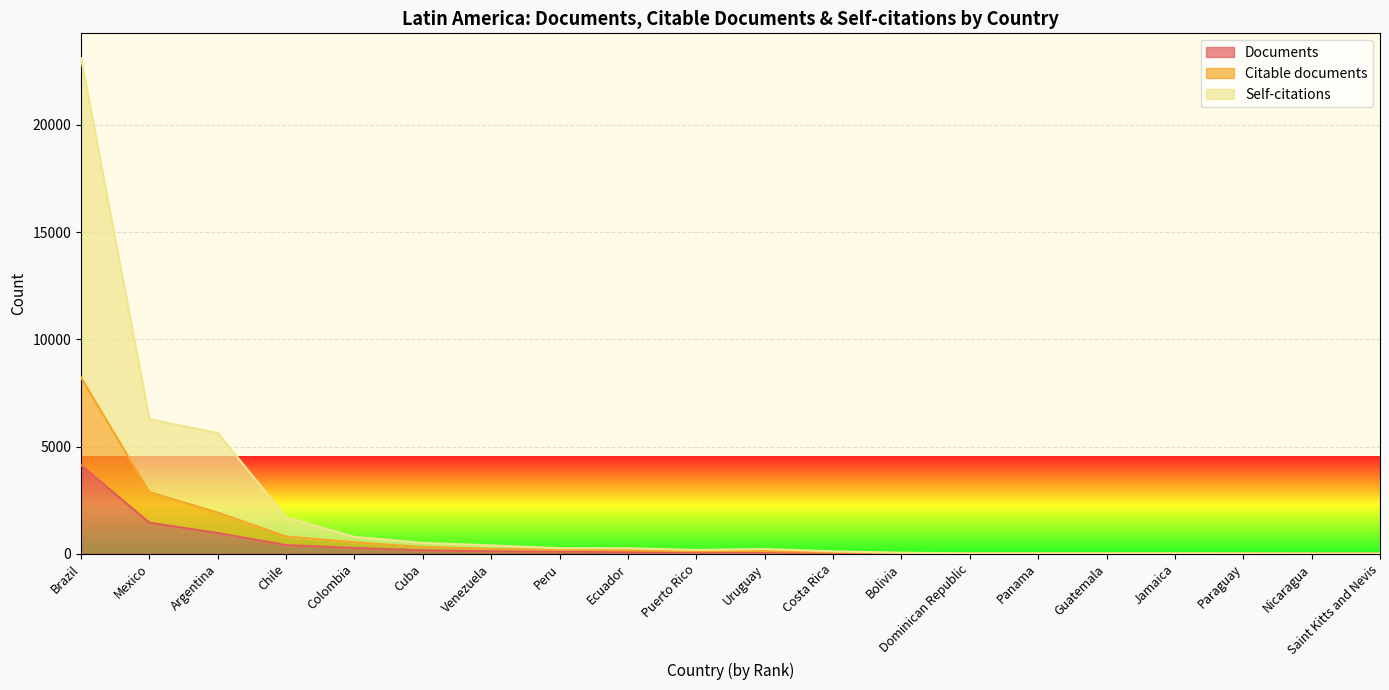

Is it true that Documents equals 49 at Costa Rica?

False